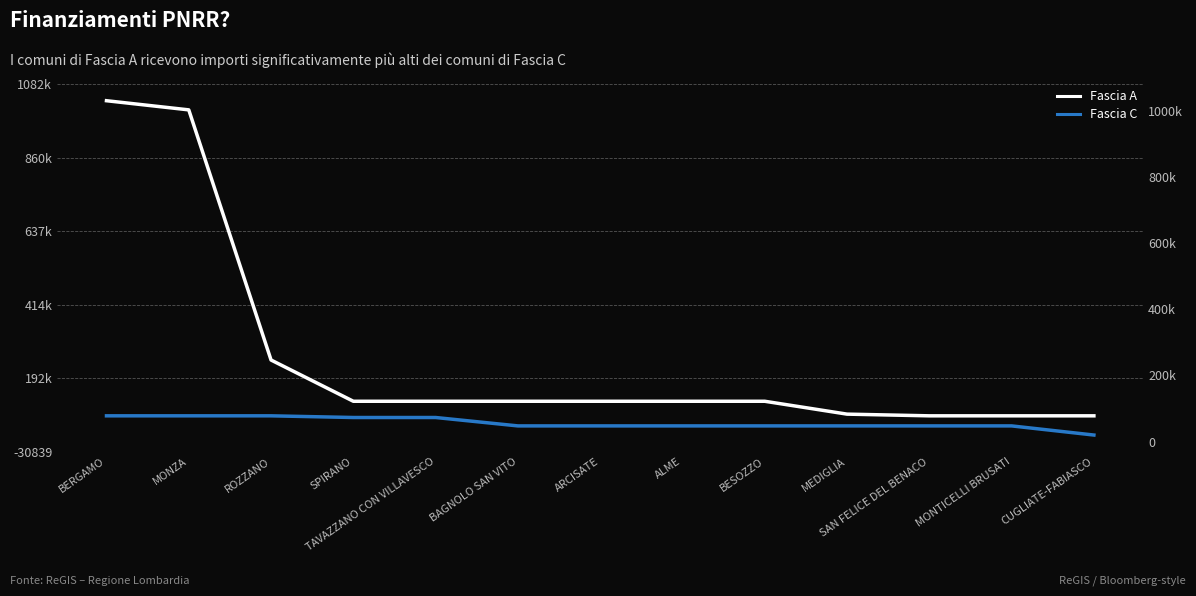

What is the lowest value of the Fascia A series?

77897